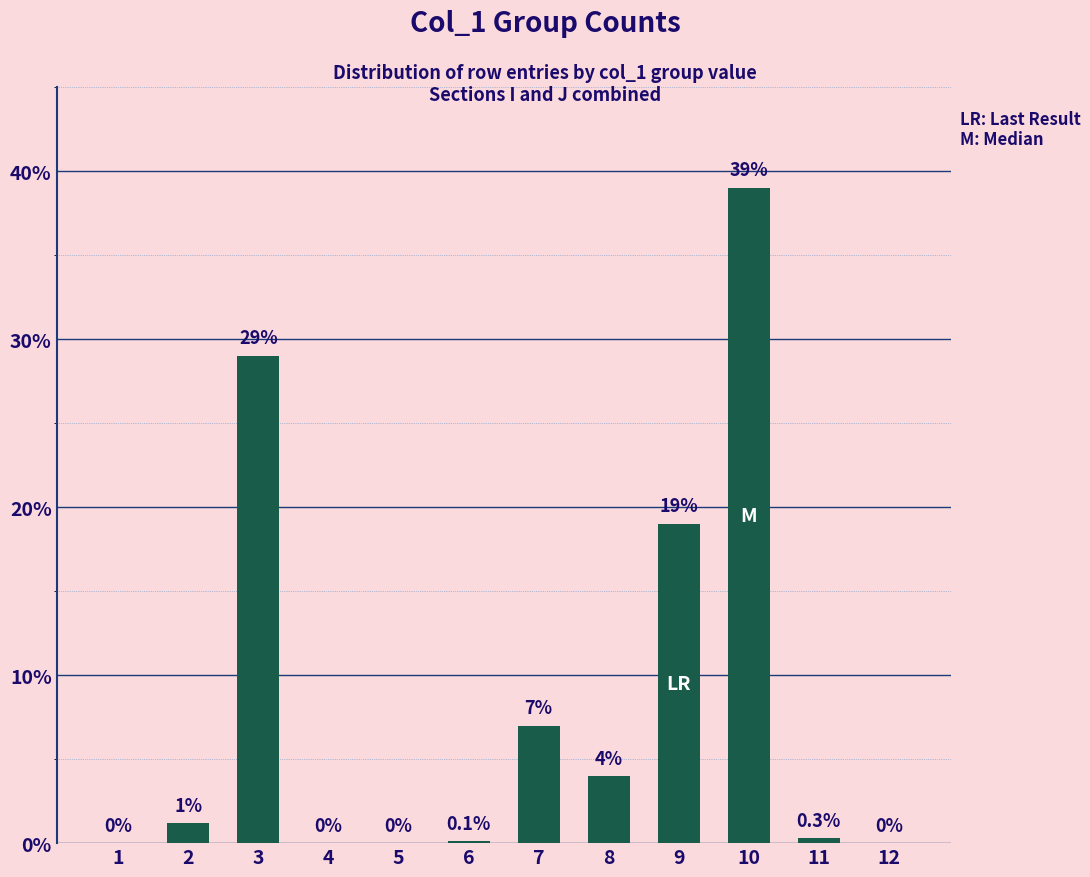

Does the chart contain stacked bars?

No